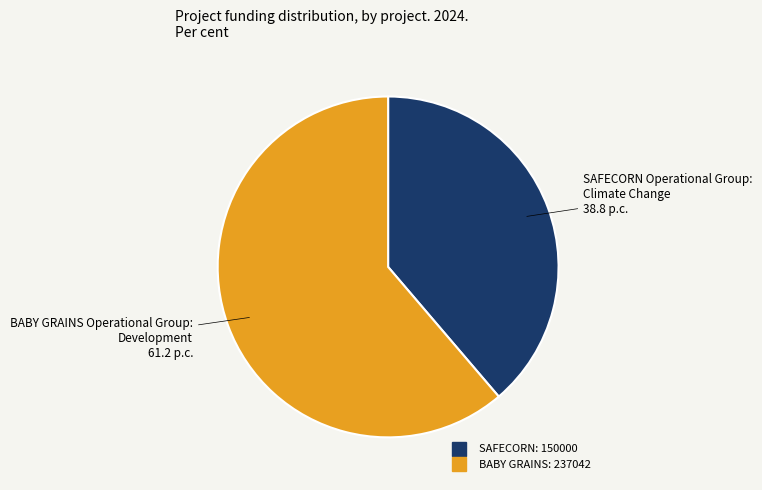

How many segments does this pie chart have?

2